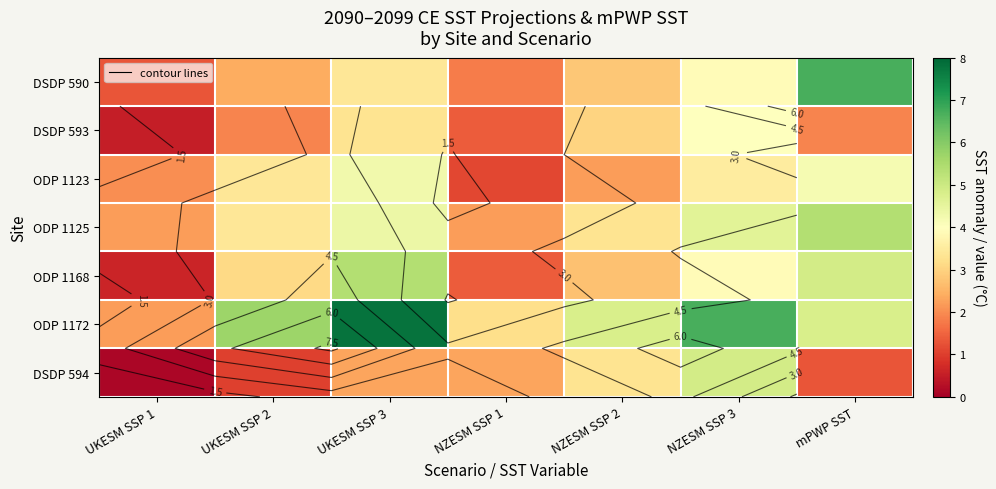

What value does the ODP 1168 series have at NZESM SSP 3?

3.9